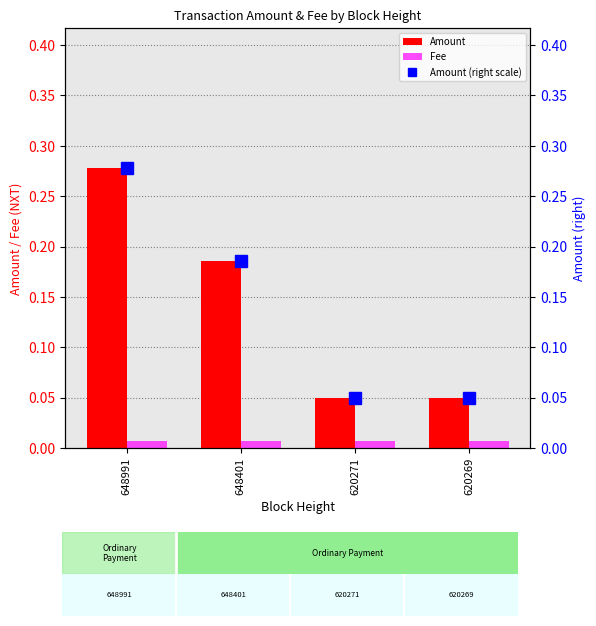

What is the difference between the second highest and minimum values in the Amount series?

0.1